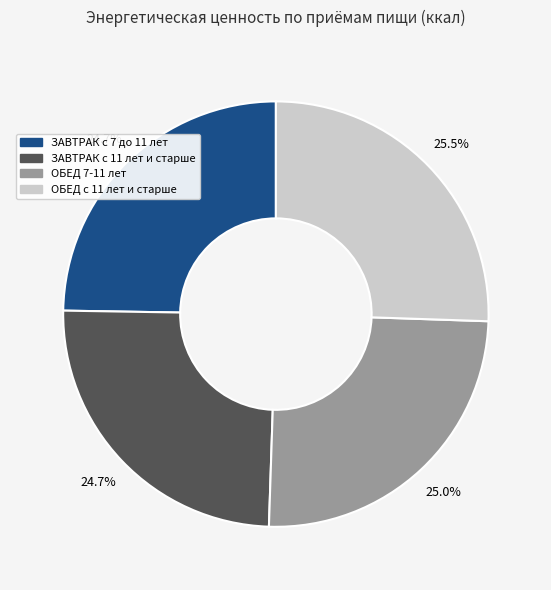

What is the largest slice in the pie chart?

ОБЕД с 11 лет и старше